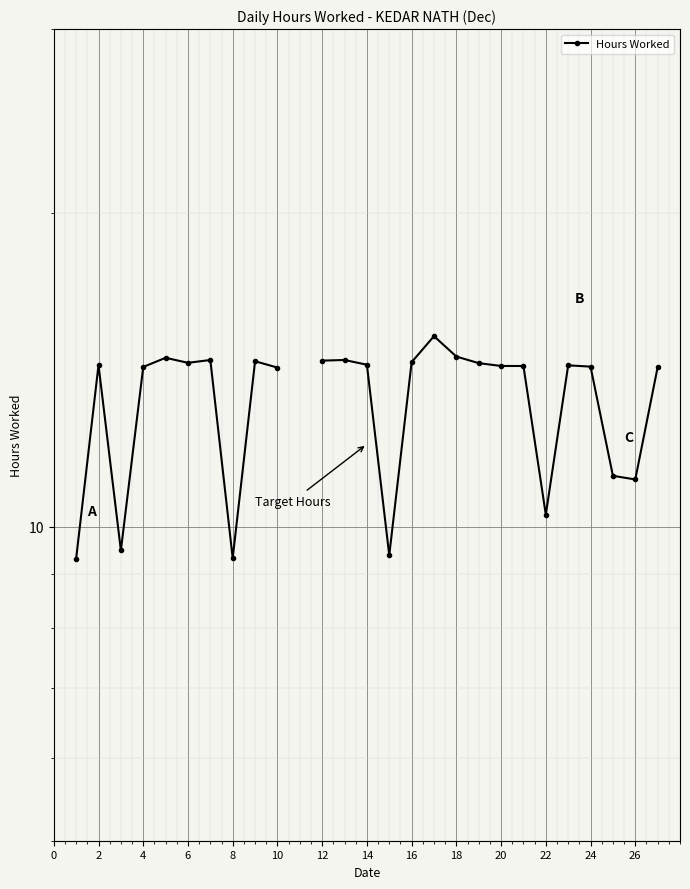

Is this an area chart (filled region under the line)?

No